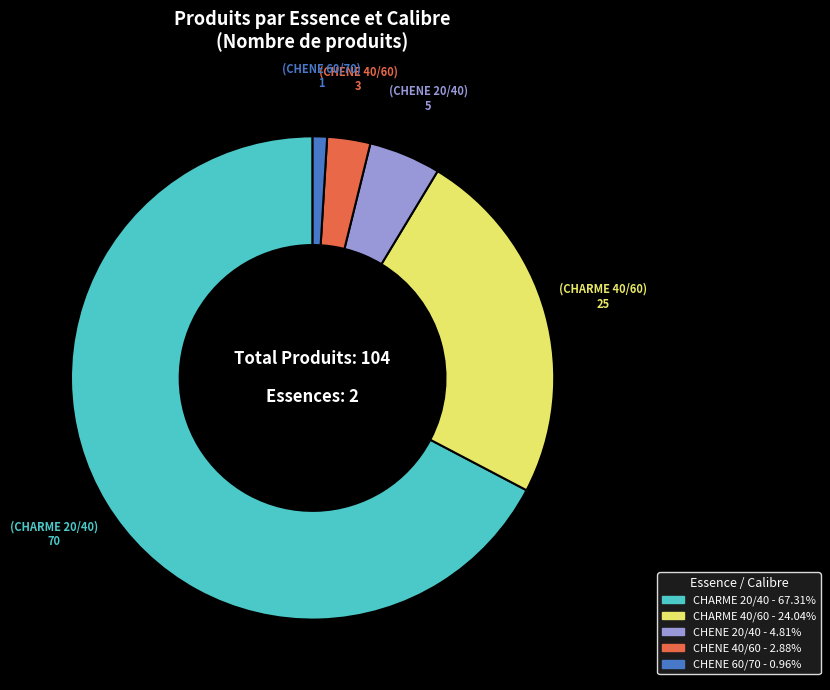

Which category has the biggest portion of the pie?

CHARME 20/40